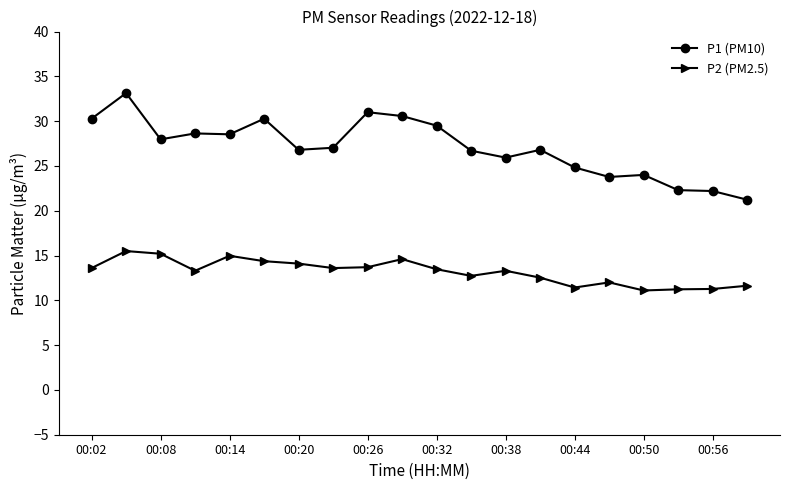

What is the difference between the maximum and minimum values in the P2 (PM2.5) series?

4.4